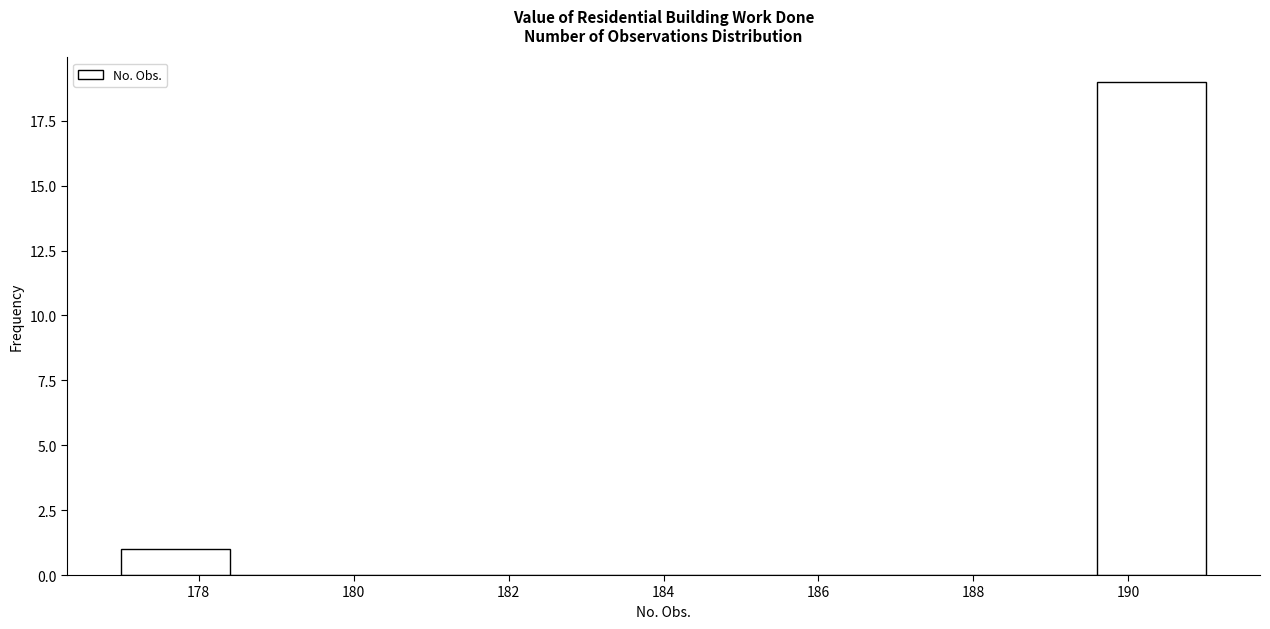

How tall is the bar that spans 177.0 to 178.4 on the x-axis? The values are not printed on the chart, so give them approximately, as read against the axis.

1